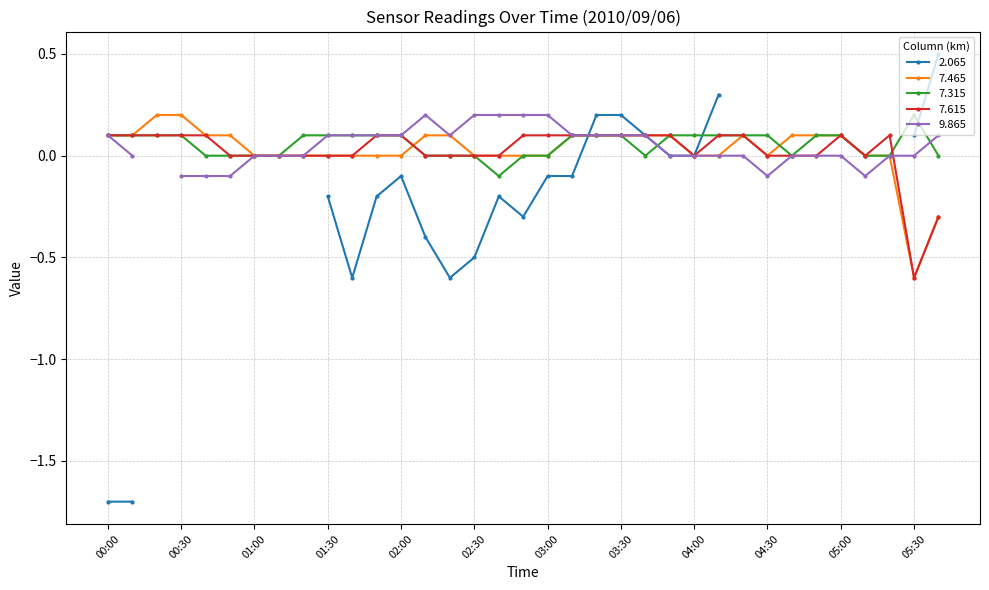

True or false: 7.465 has more than 0 points higher than both neighbors.

True